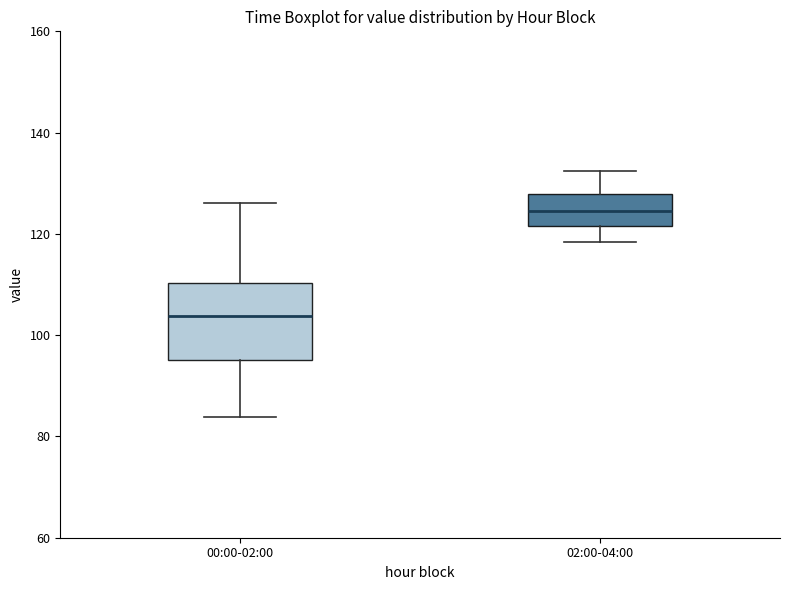

Reading left to right, transcribe this box plot: for each box, give where its median line is, the range the box spans, and where its two whiskers end, as read against the y-axis. The values are not printed on the chart, so give them approximately, as read against the axis.

00:00-02:00: median 104, box 96 to 110, whiskers 84 to 126
02:00-04:00: median 124, box 122 to 128, whiskers 118 to 132